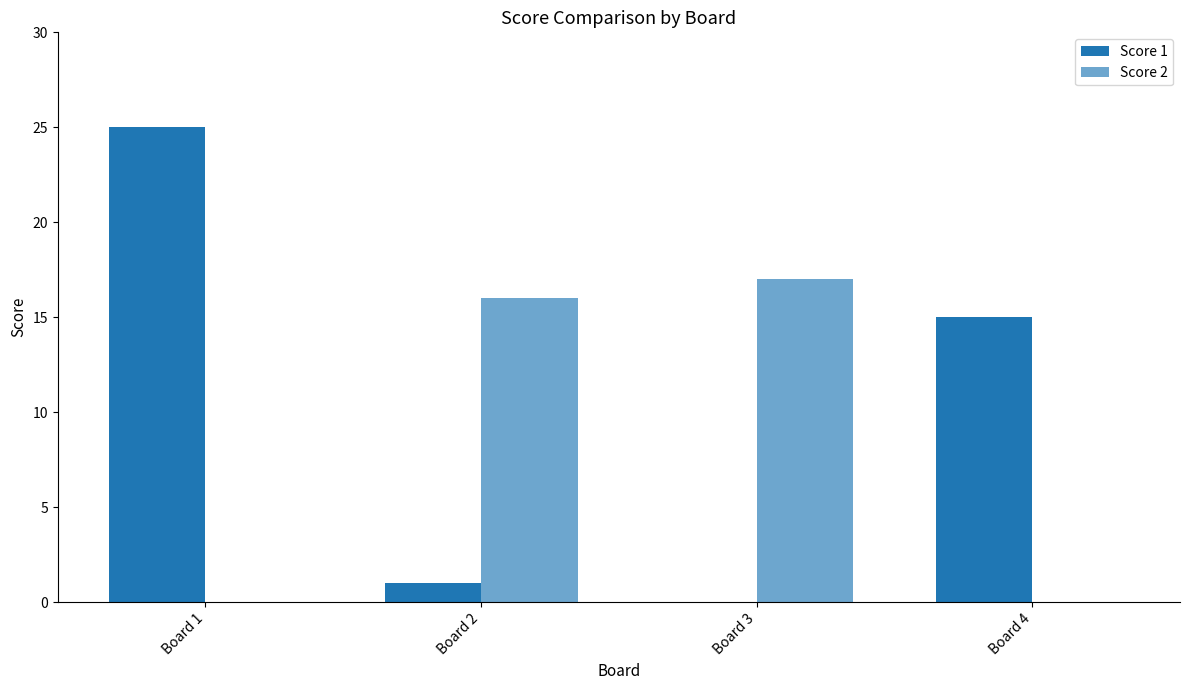

Count the number of categories in the chart.

4